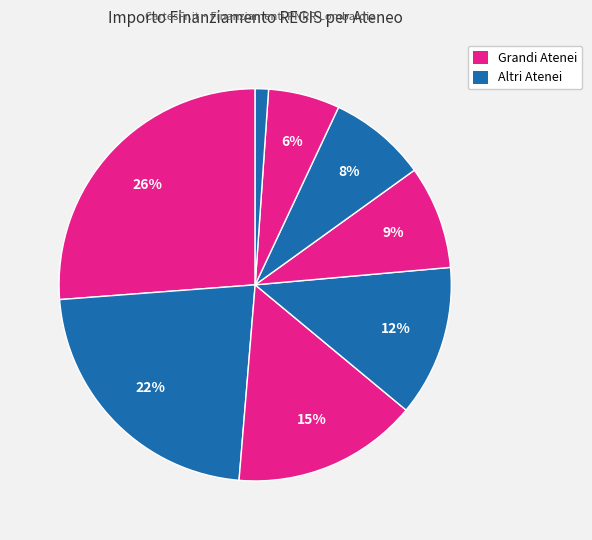

Which slice is the smallest?

I.U.S.S. PAVIA